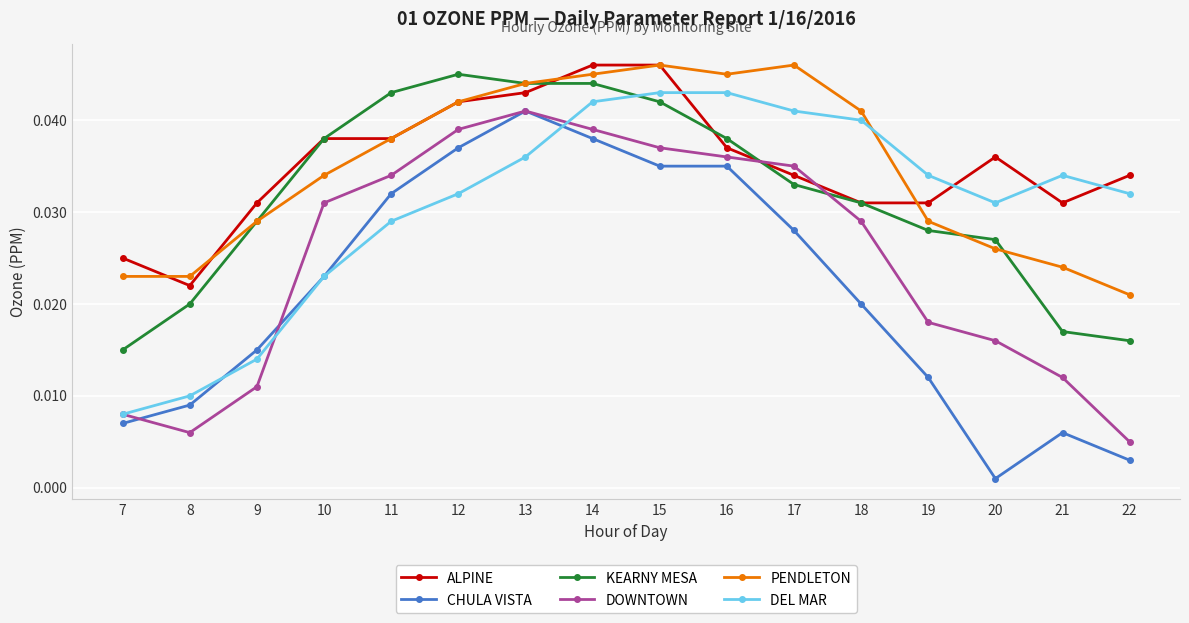

At how many categories does at least one series exceed 0?

16